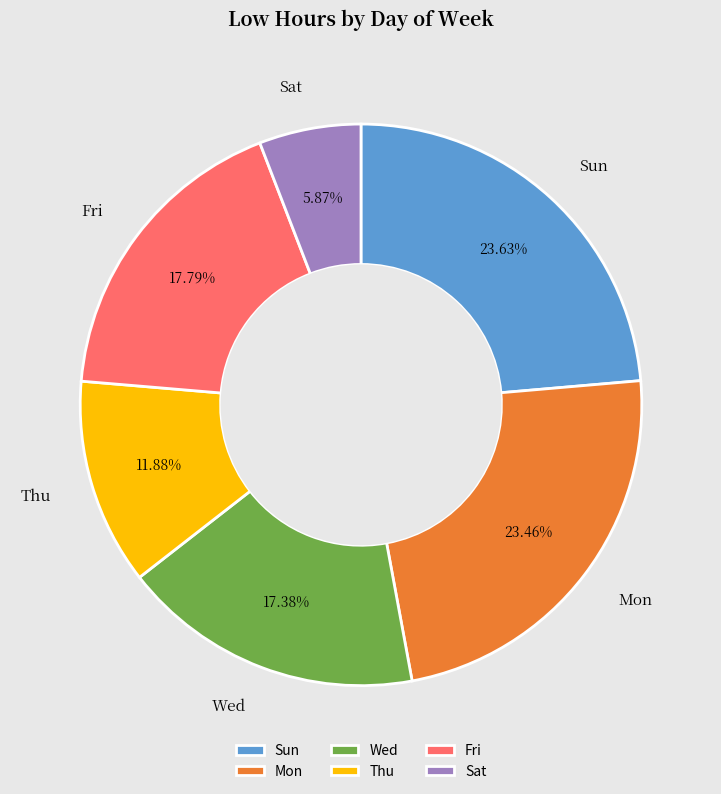

The Thu slice represents 6% of the pie. True or false?

False